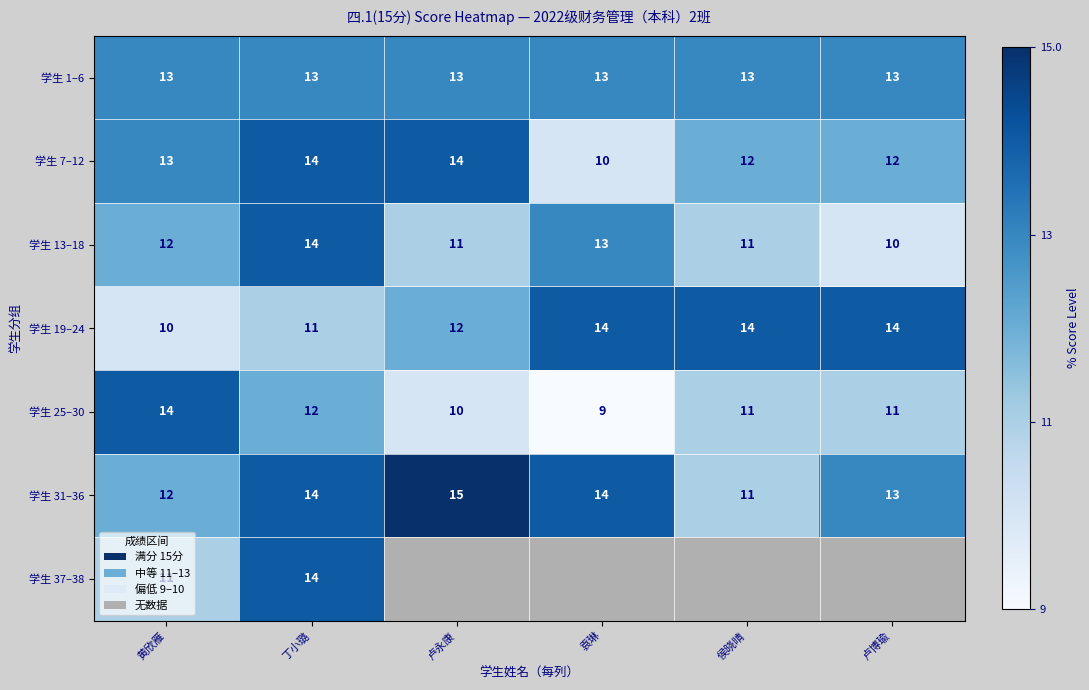

Is it true that 学生 31–36 equals 20 at 黄欣雁?

False